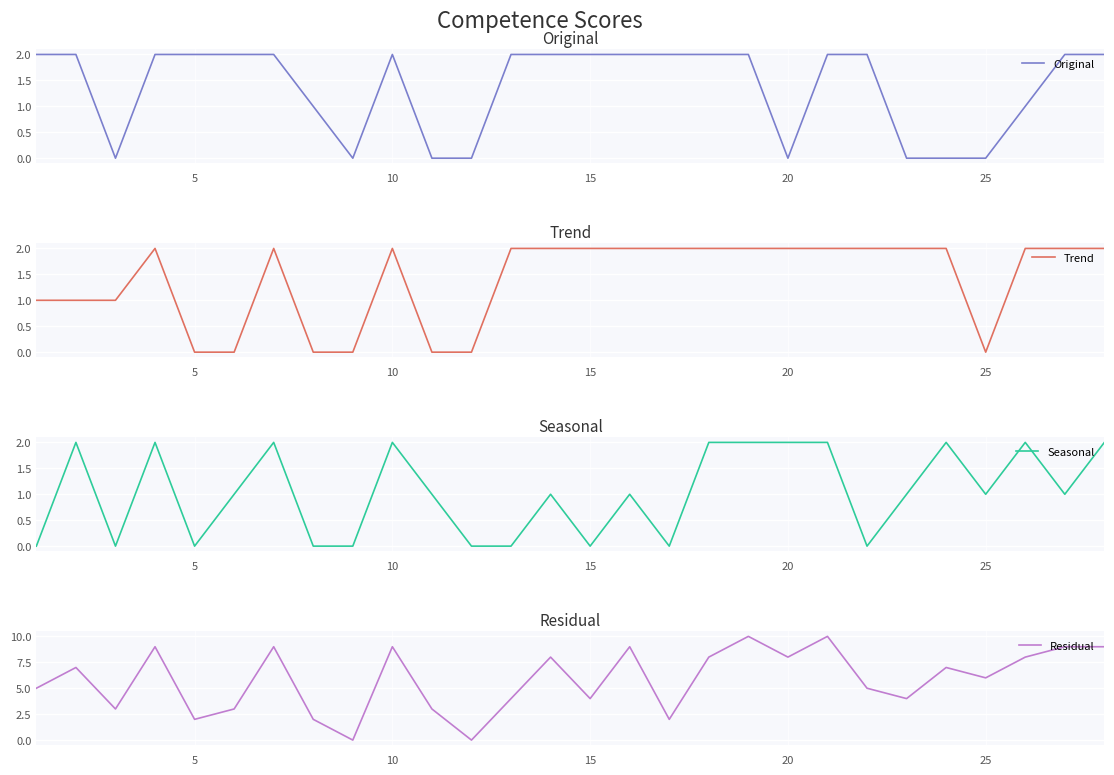

In Trend, how many points are lower than both neighbors (excluding endpoints)?

1